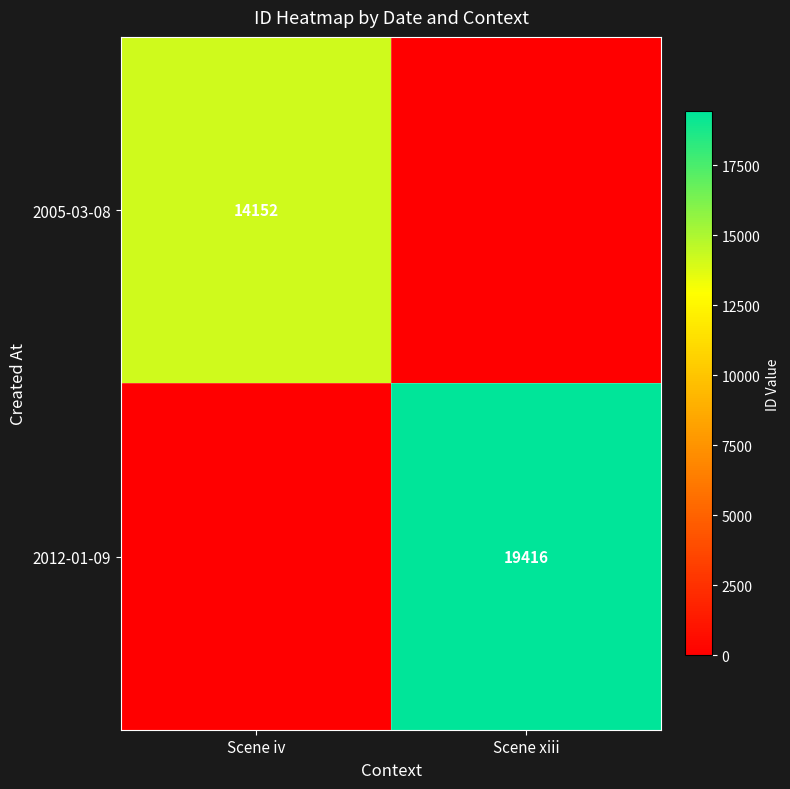

The 2012-01-09 series shows 27000 at Scene xiii. True or false?

False